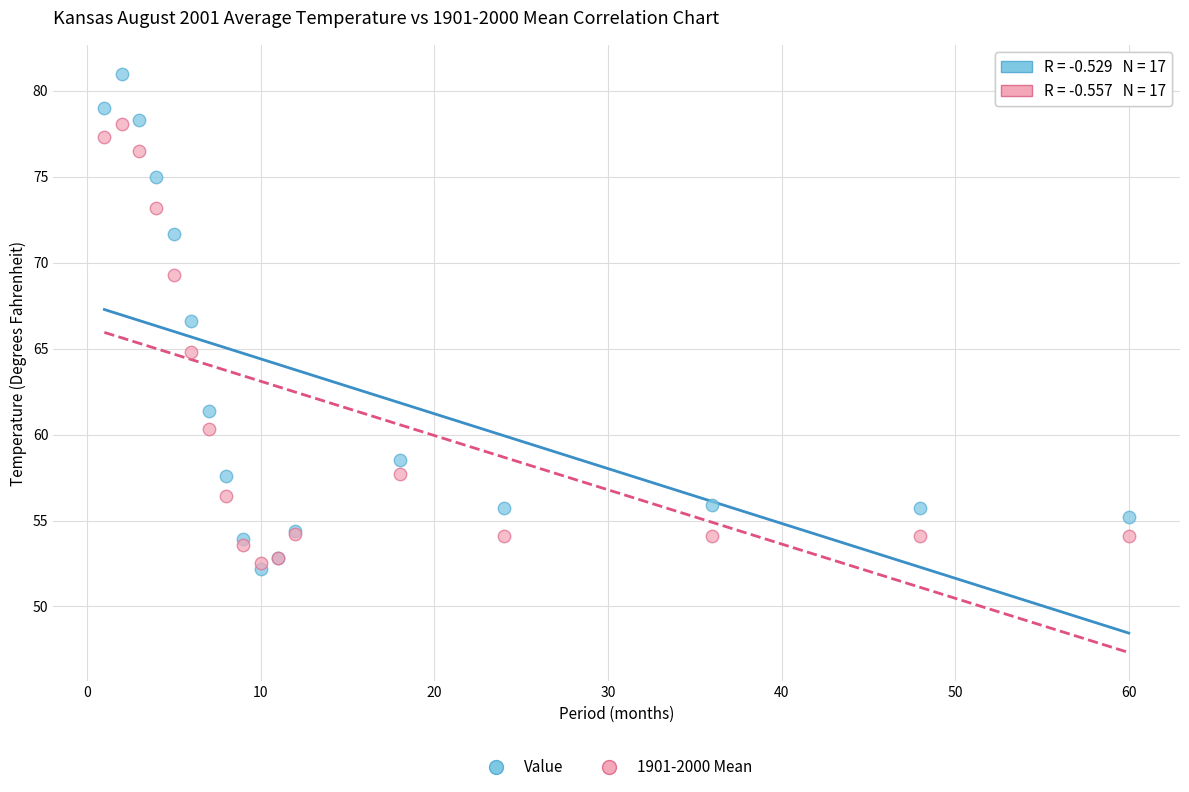

In the Value series, what Y value is closest to 66?

66.6